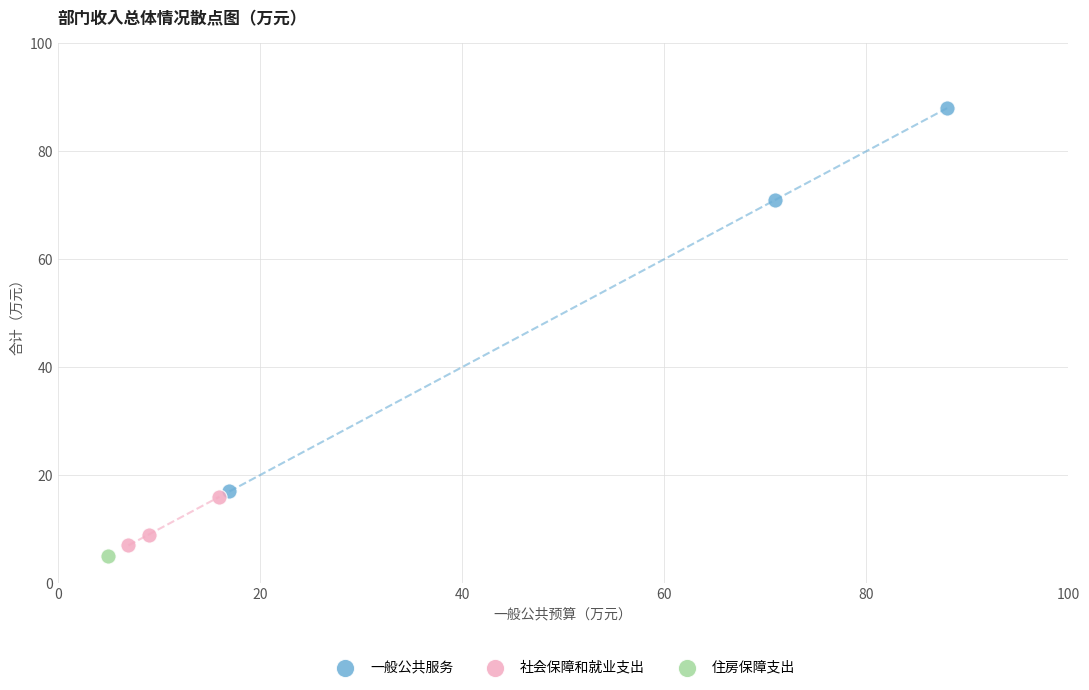

Which series reaches the minimum Y coordinate?

住房保障支出